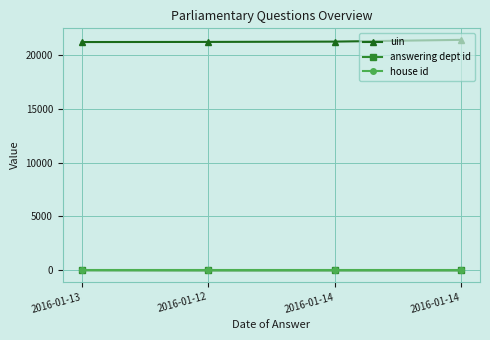

What are all the series names shown in the legend?

uin, answering dept id, house id